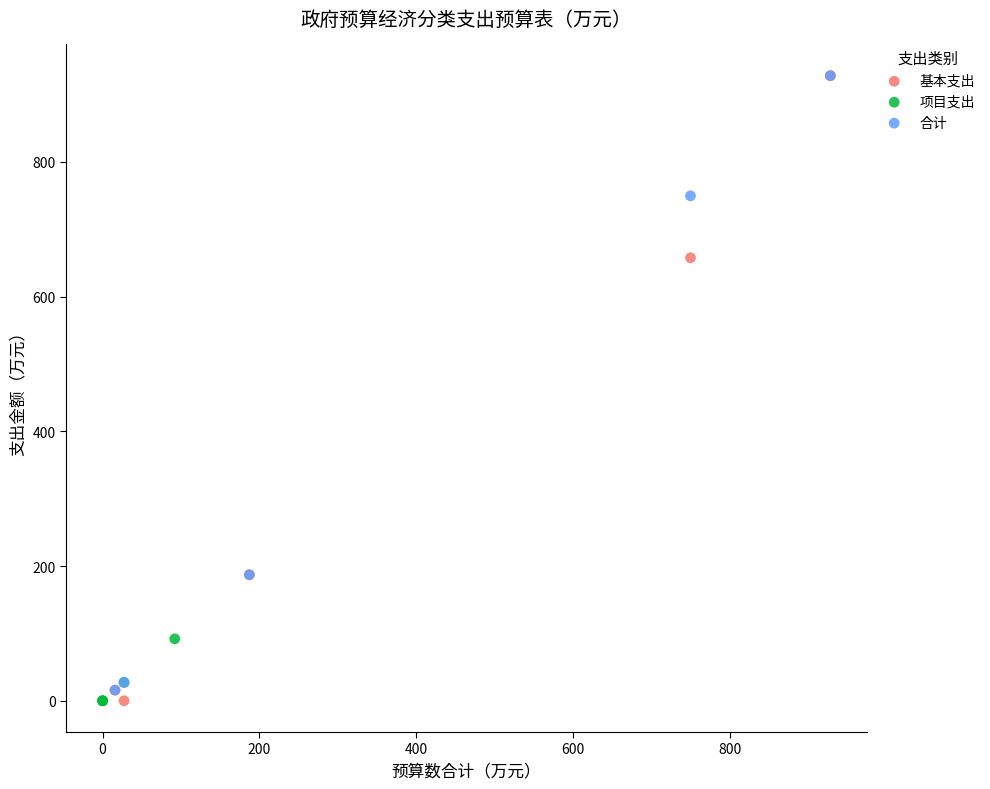

Which series has the largest Y range (max minus min)?

基本支出